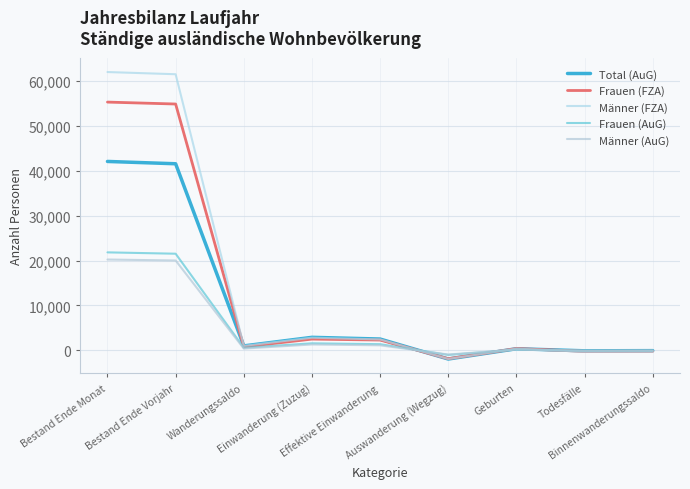

At which label does Männer (AuG) reach its peak?

Bestand Ende Monat